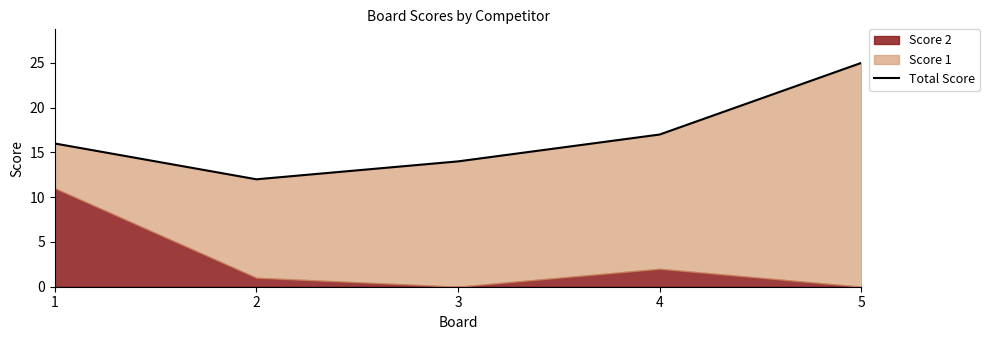

What is the change in value from 4 to 5?

+8